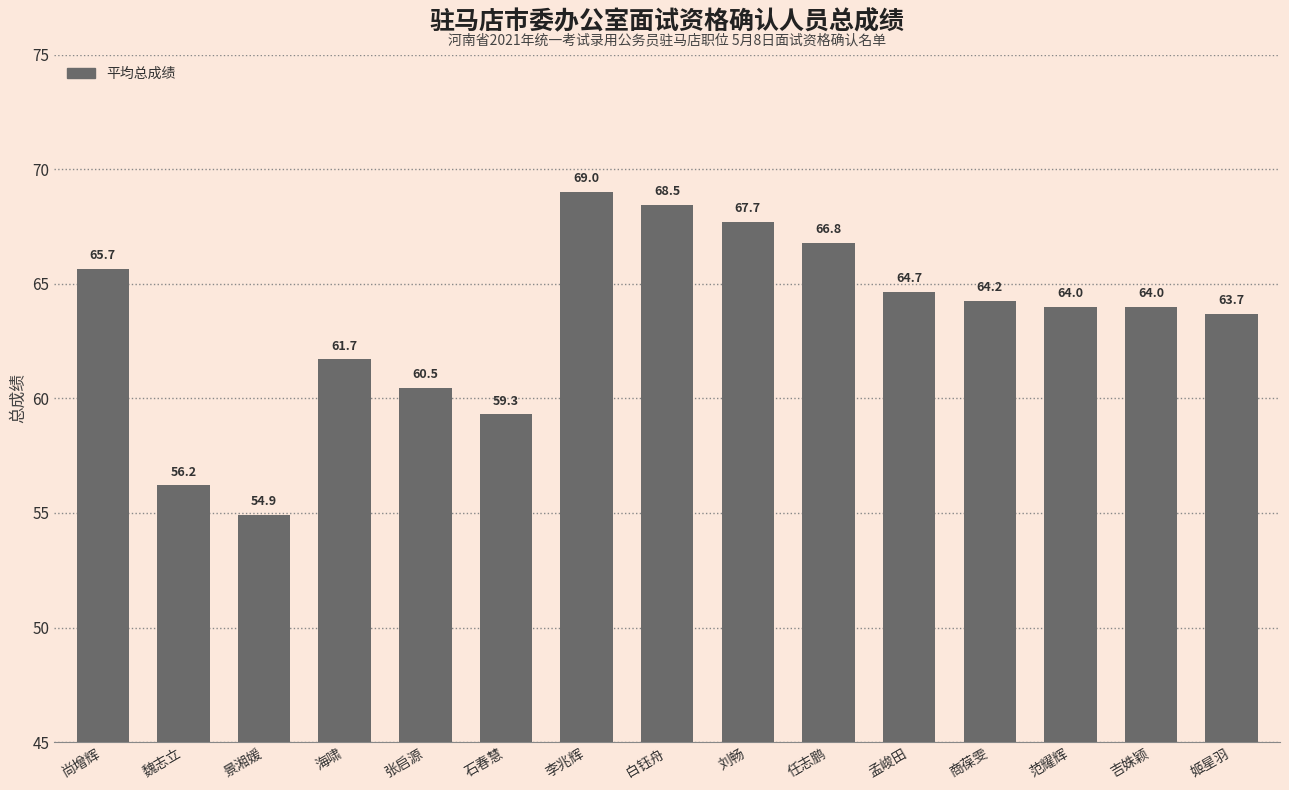

What is the maximum value shown in the chart?

69.0